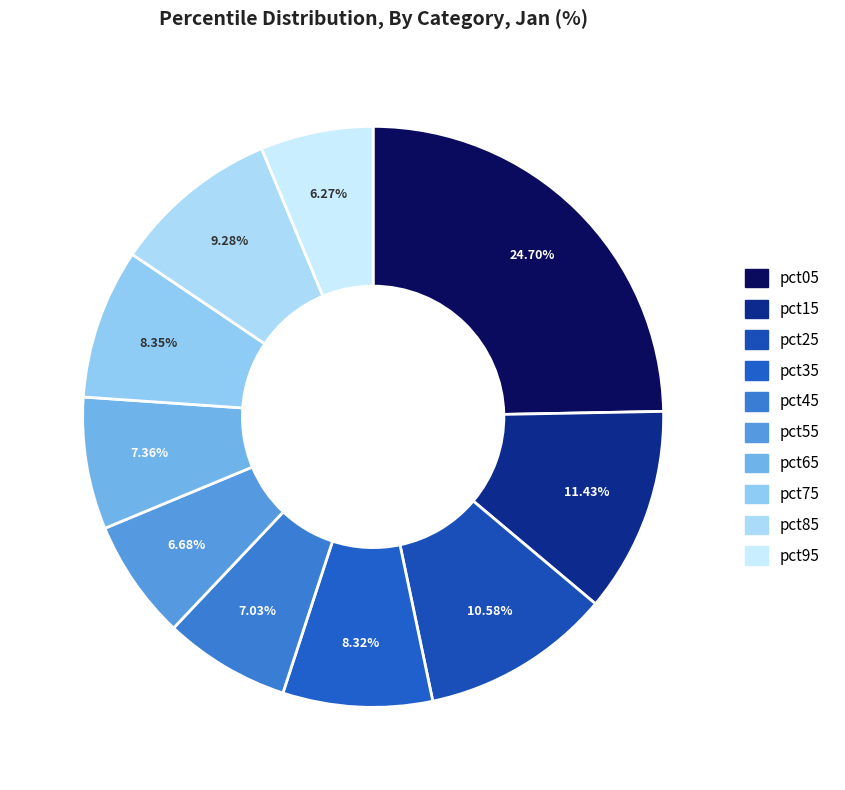

Which slice is the smallest?

pct95